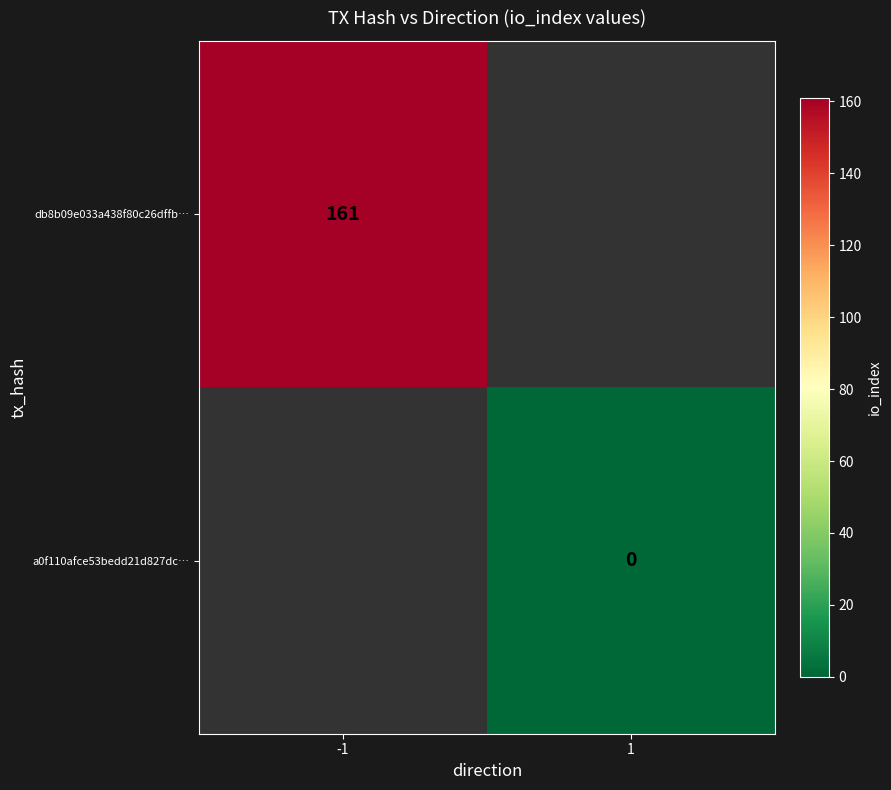

Count the number of categories in the chart.

2